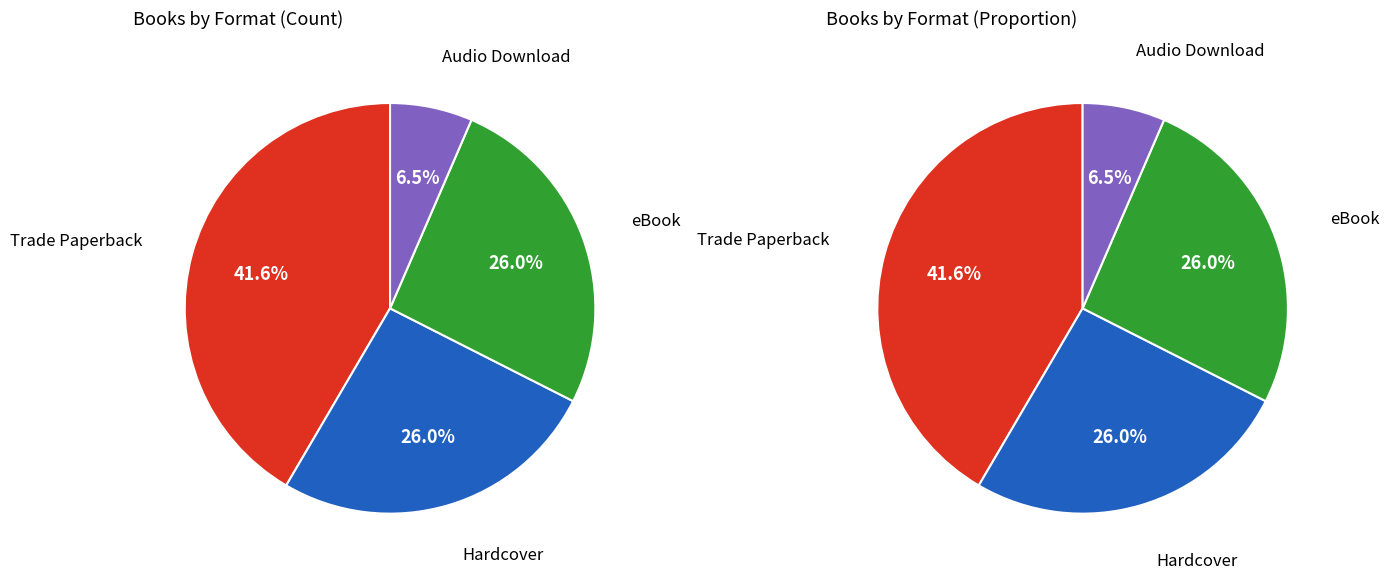

Does eBook account for over 50% of the chart?

No